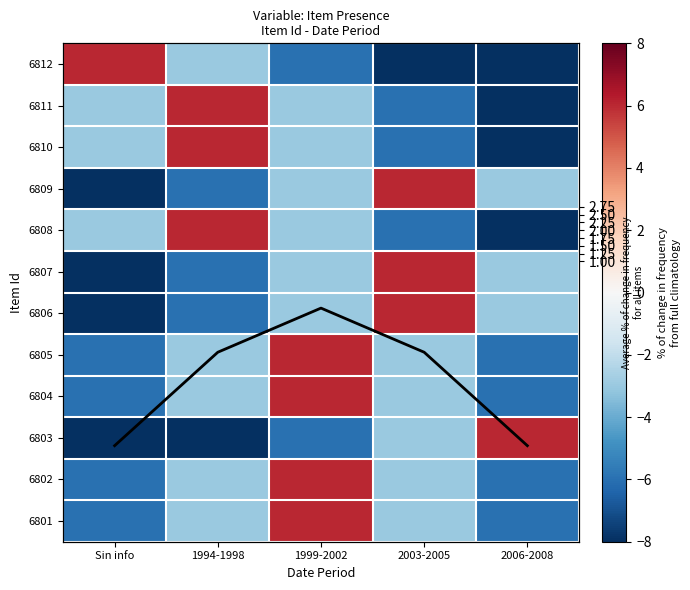

What is the difference between the 6807 values at 2003-2005 and 1999-2002?

9.0